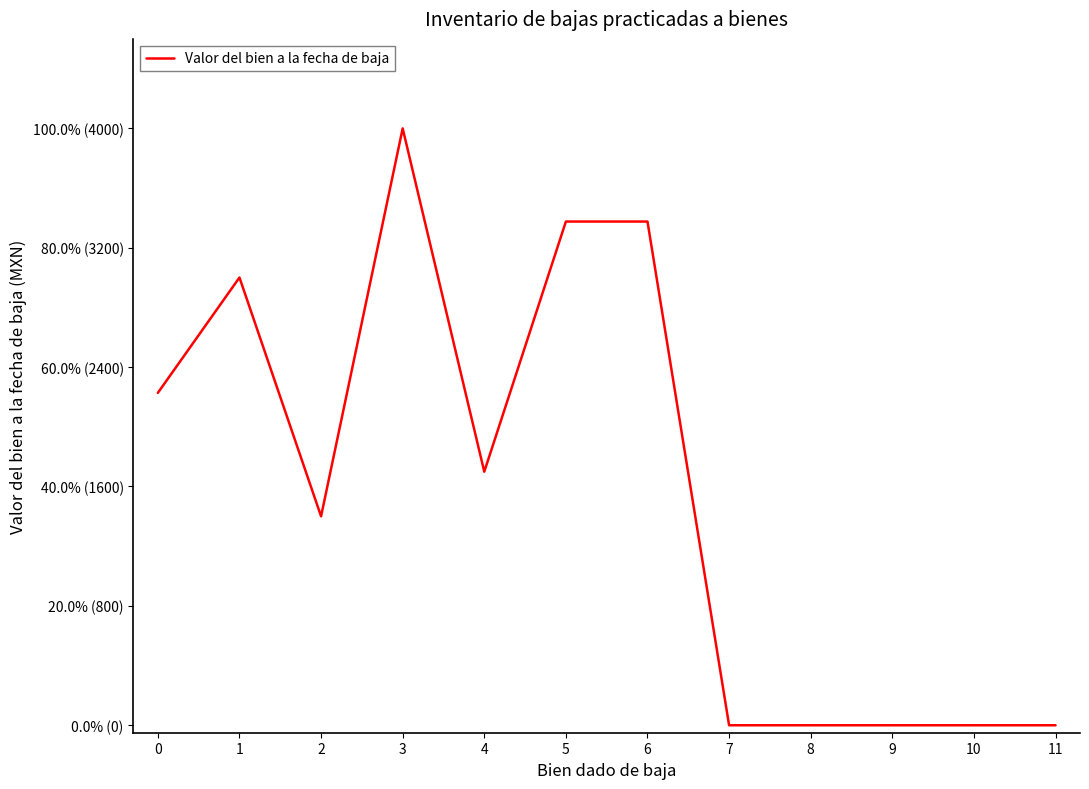

What is the value of the 3rd point from the left?

1400.0